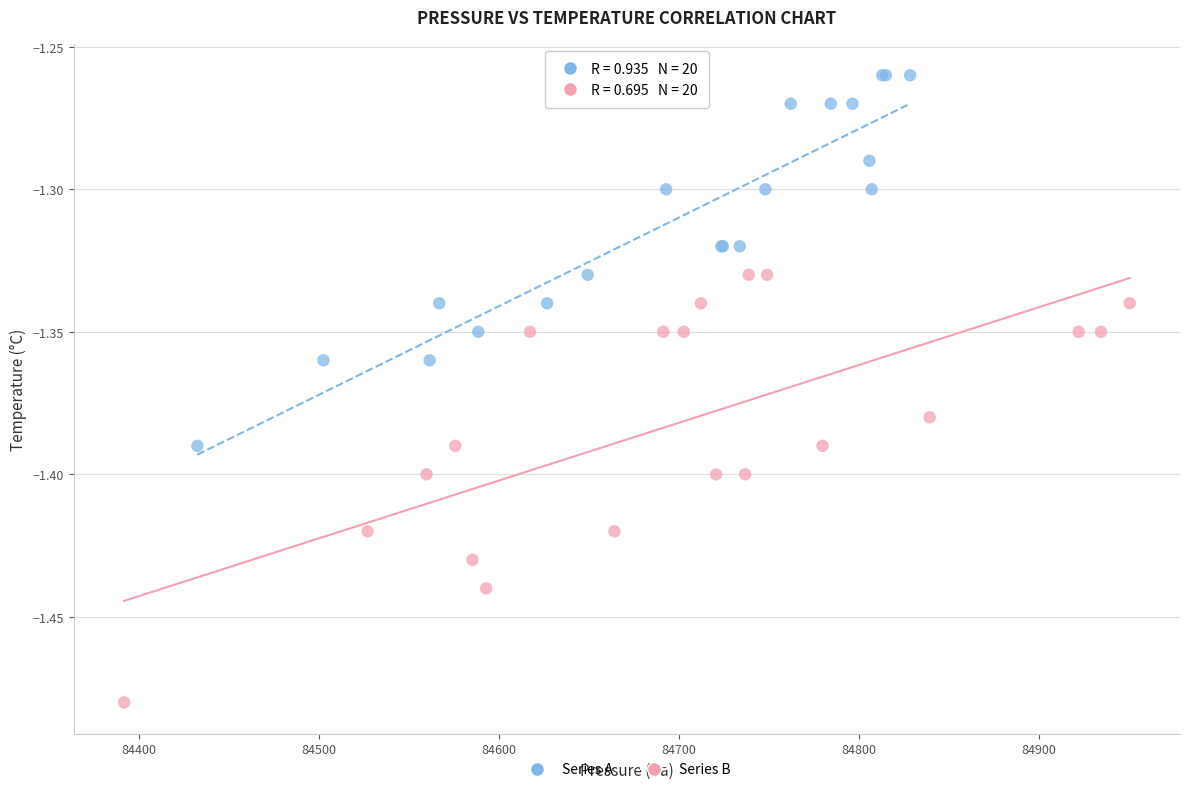

Which series has the widest spread of Y values?

Series B